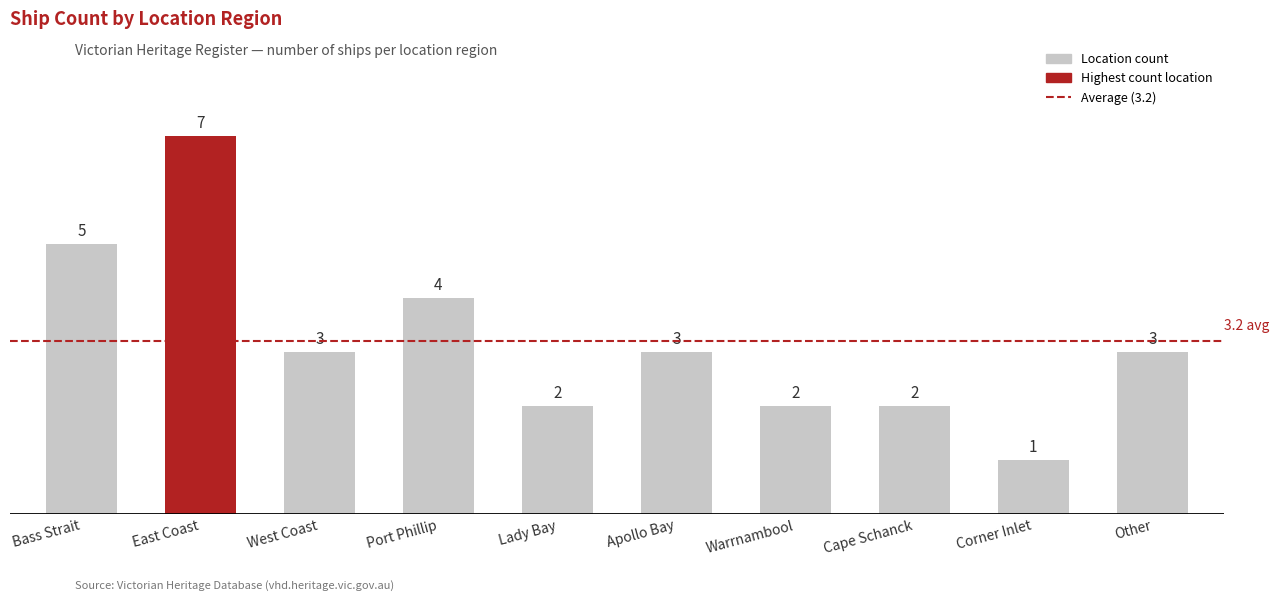

Which has a higher value, Corner Inlet or Warrnambool?

Warrnambool